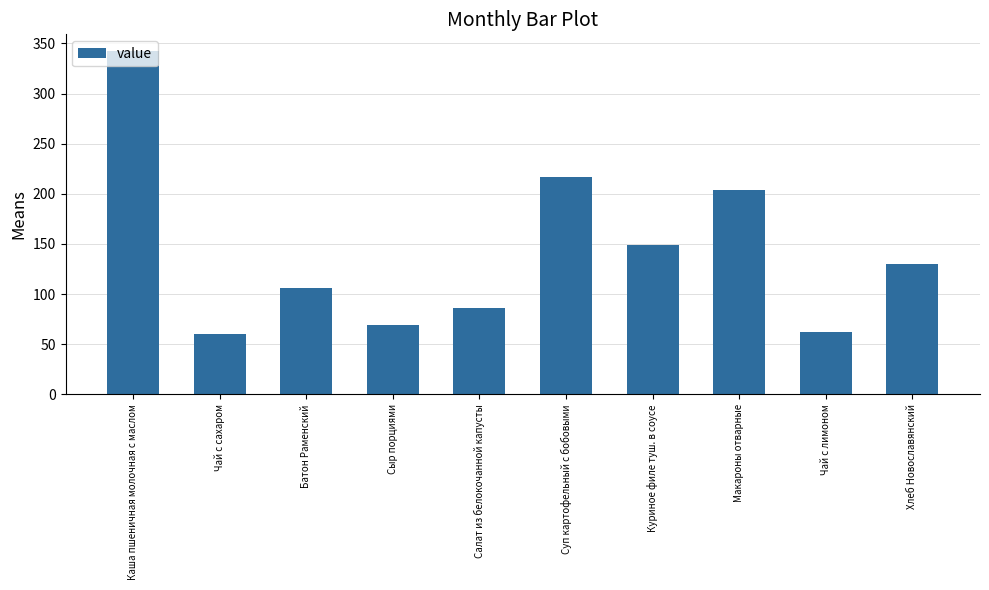

What position from the right is Сыр порциями?

7